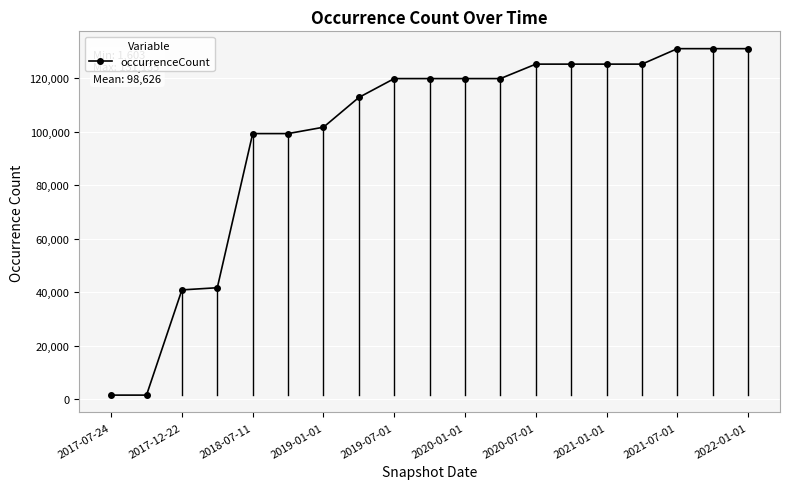

What is the maximum value shown in the chart?

131135